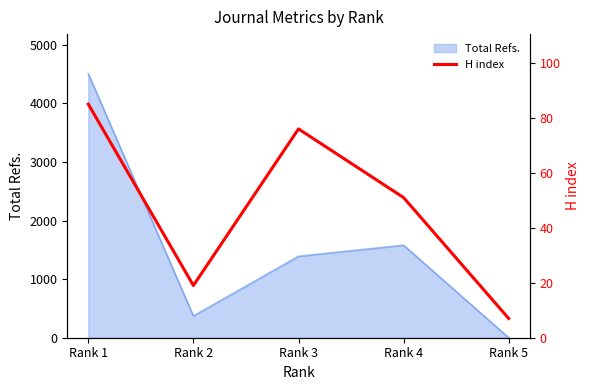

The value of Total Refs. at Rank 3 is 1390. True or false?

True